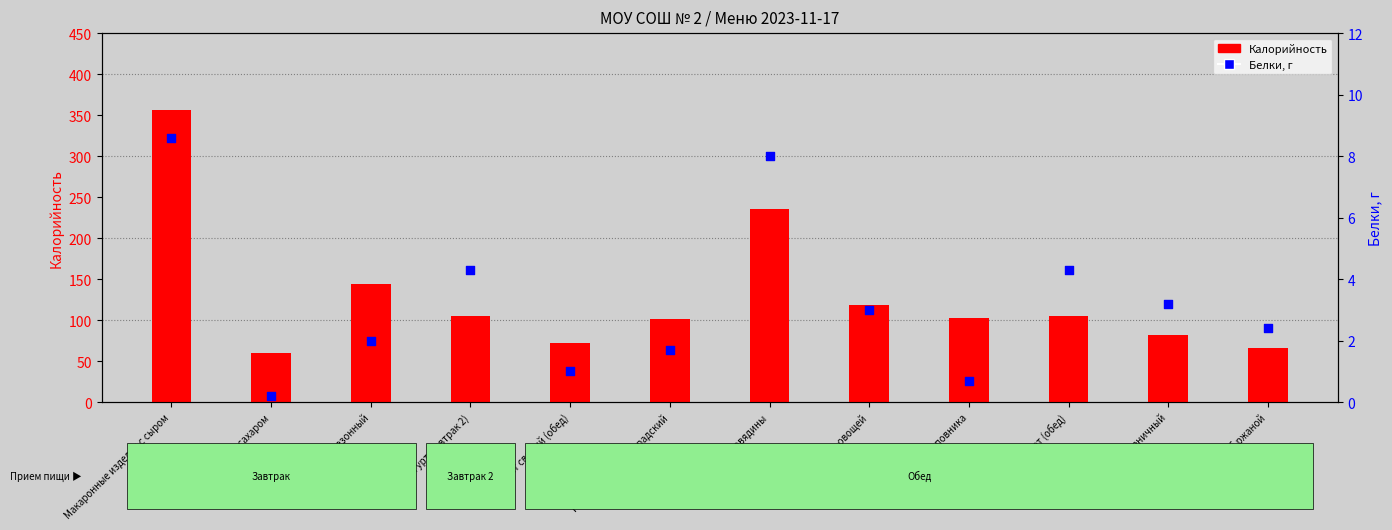

What are all the series names shown in the legend?

Калорийность, Белки